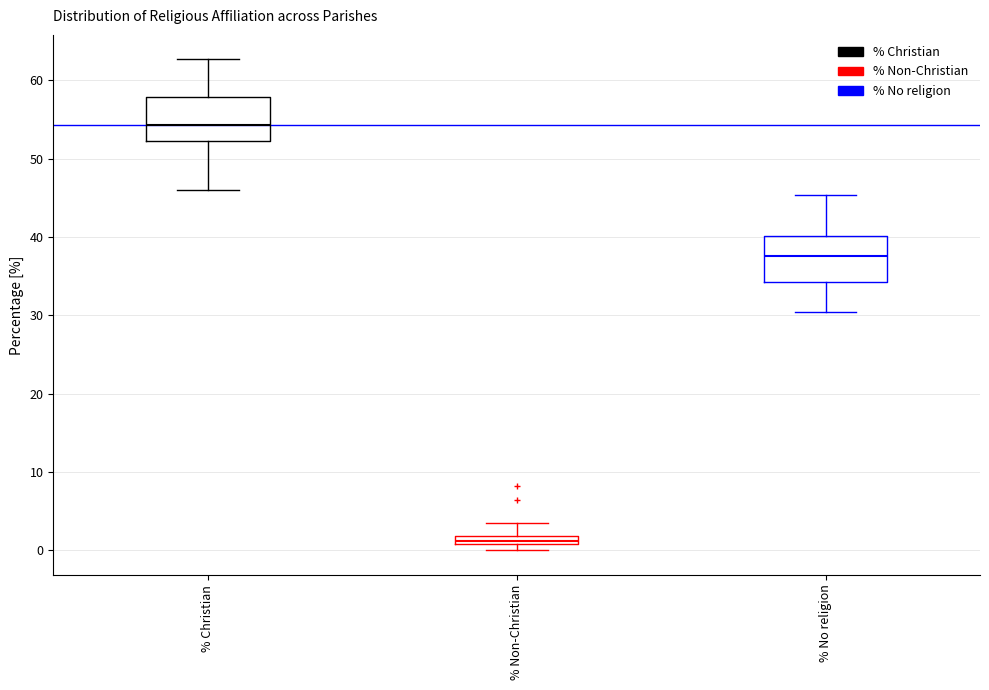

Where does the upper whisker of the box for % Christian end on the y-axis? The values are not printed on the chart, so give them approximately, as read against the axis.

63